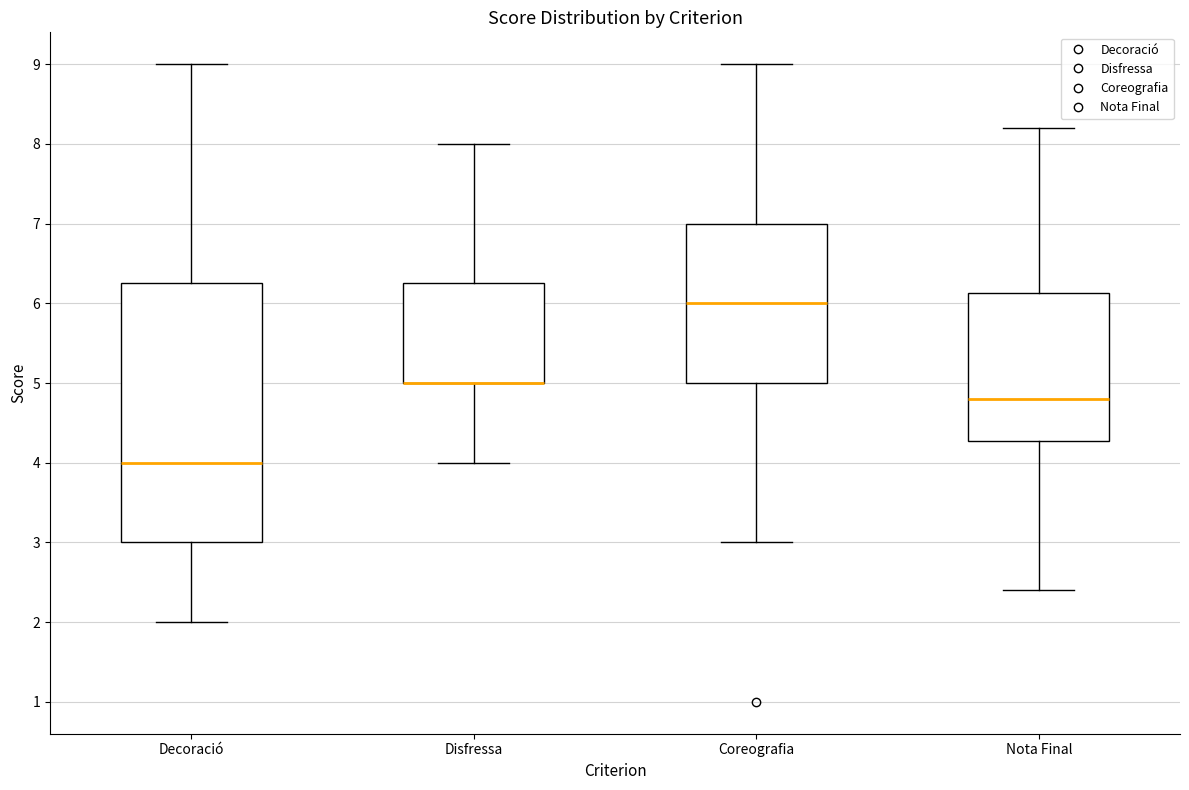

Where does the upper whisker of the box for Decoració end on the y-axis? The values are not printed on the chart, so give them approximately, as read against the axis.

9.0